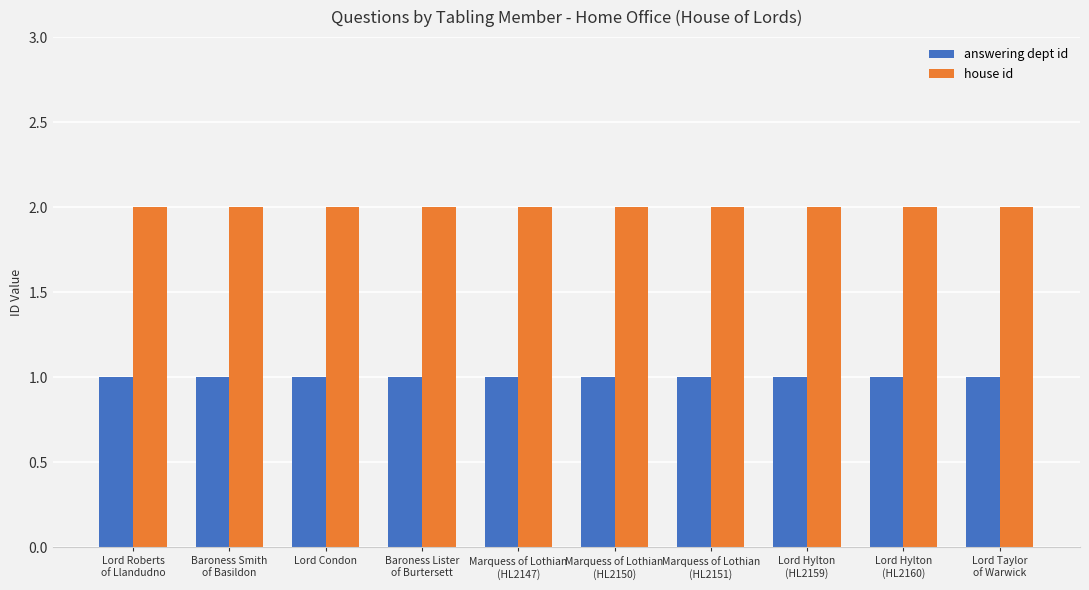

Rank the series by their maximum value, from highest to lowest.

house id, answering dept id